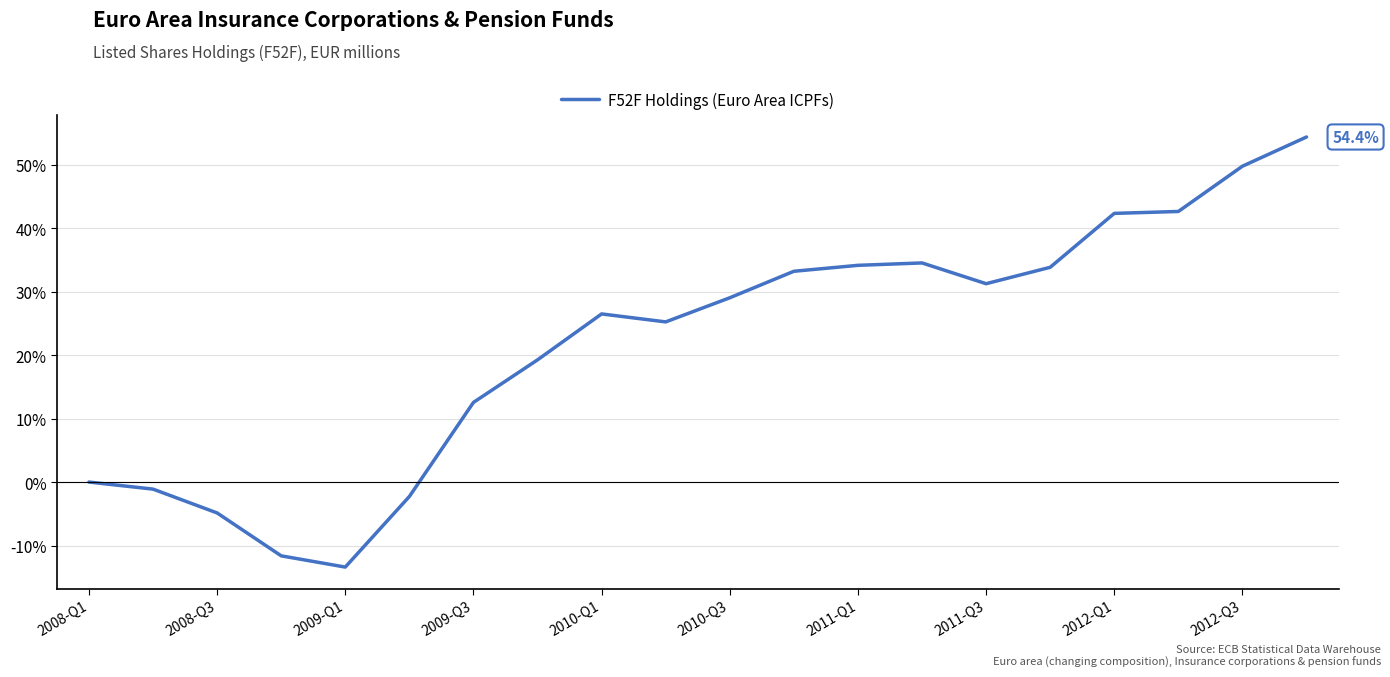

What is the maximum value shown in the chart?

54.4